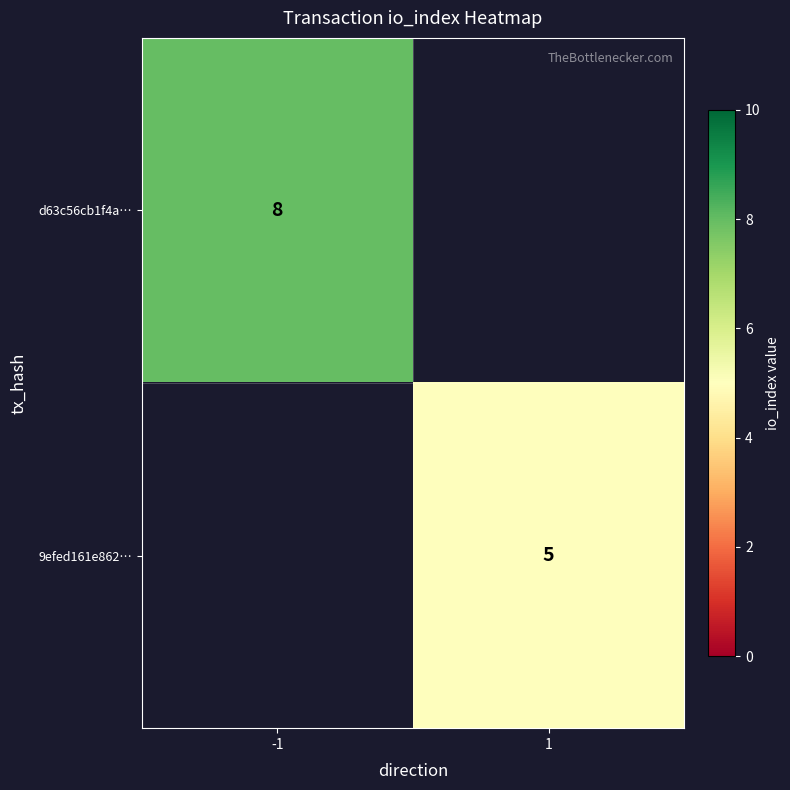

The value of 9efed161e862… at 1 is 7. True or false?

False